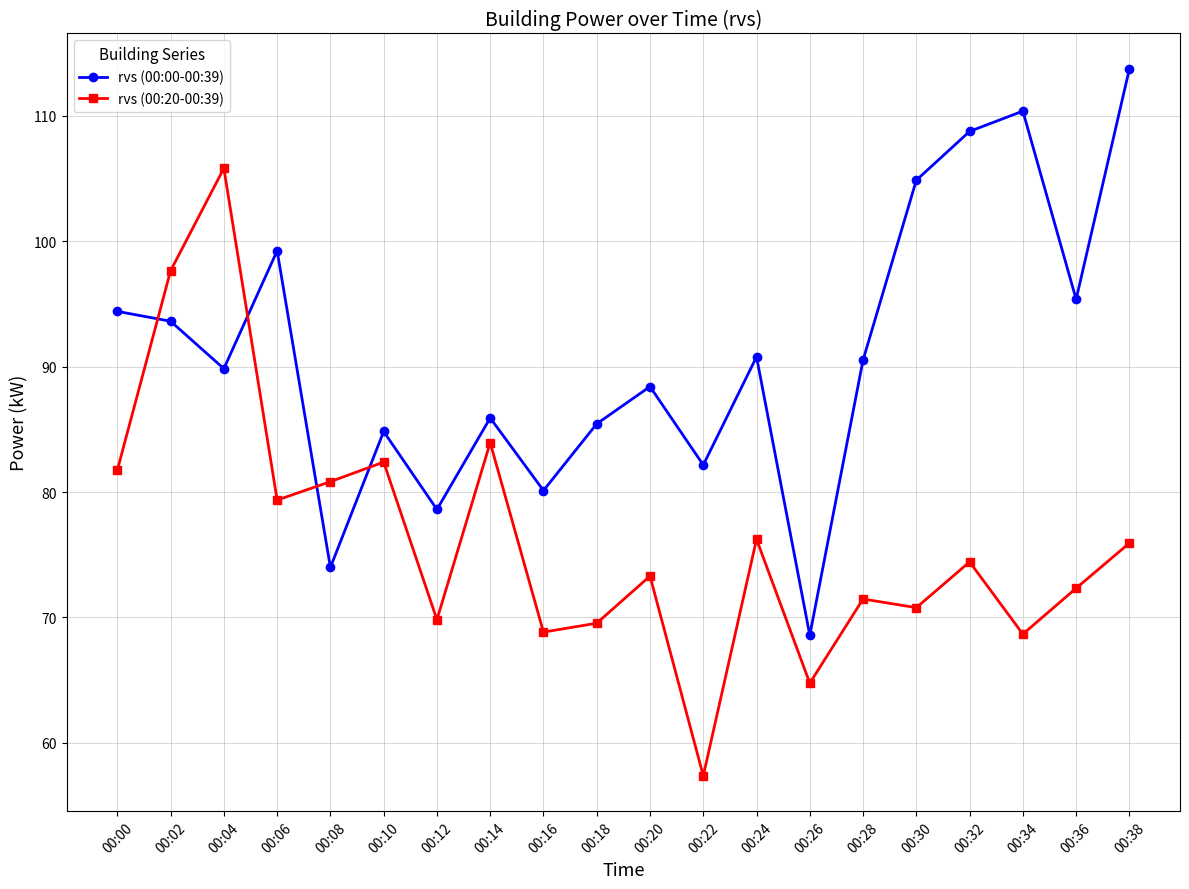

What is the sum of the rvs (00:20-00:39) values at 00:08 and 00:30?

151.6